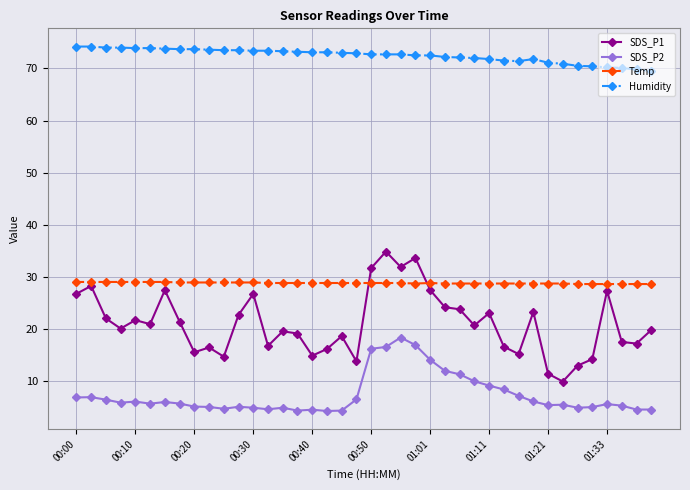

True or false: SDS_P1 and Humidity intersect in this chart.

False